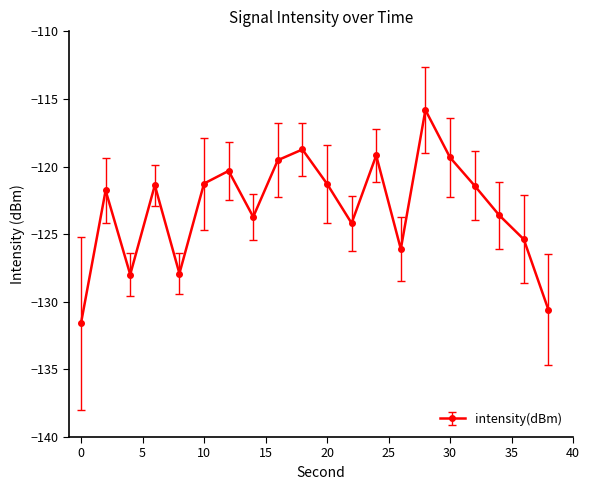

What is the minimum value shown in the chart?

-131.6